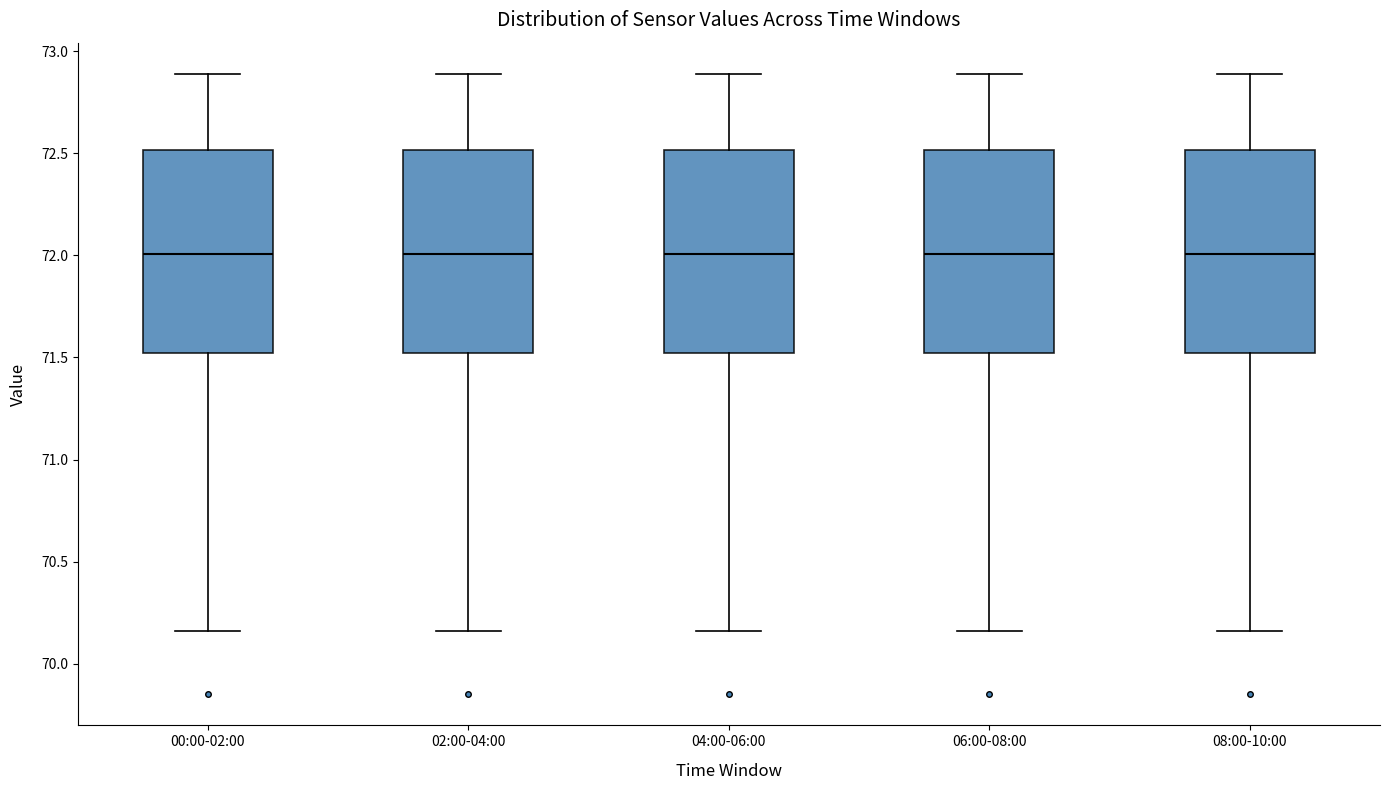

Reading left to right, read every box against the y-axis: the position of its median line, the range the box covers, and the ends of its whiskers. The values are not printed on the chart, so give them approximately, as read against the axis.

00:00-02:00: median 72.00, box 71.50 to 72.50, whiskers 70.15 to 72.90
02:00-04:00: median 72.00, box 71.50 to 72.50, whiskers 70.15 to 72.90
04:00-06:00: median 72.00, box 71.50 to 72.50, whiskers 70.15 to 72.90
06:00-08:00: median 72.00, box 71.50 to 72.50, whiskers 70.15 to 72.90
08:00-10:00: median 72.00, box 71.50 to 72.50, whiskers 70.15 to 72.90